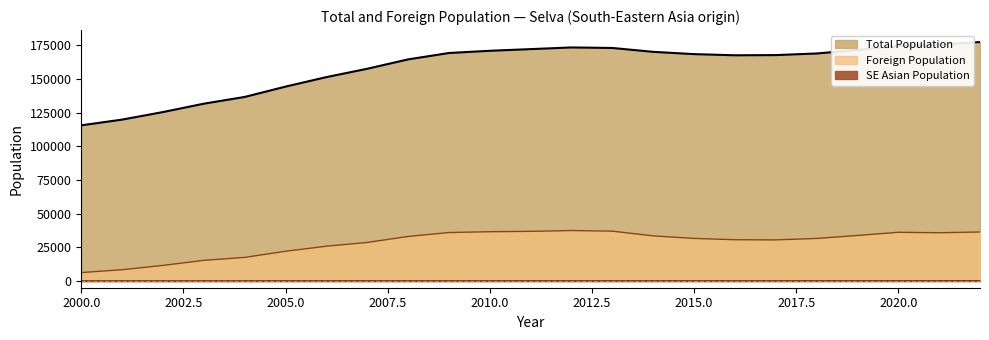

Which category has the highest value in the Foreign Population series?

2012